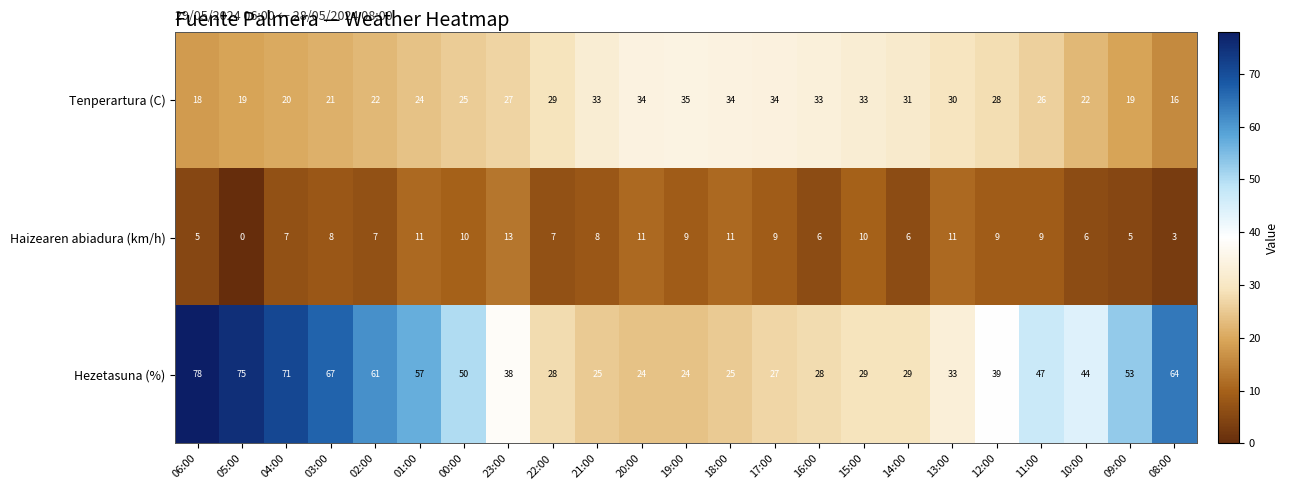

Which series has the largest total across all categories?

Hezetasuna (%)